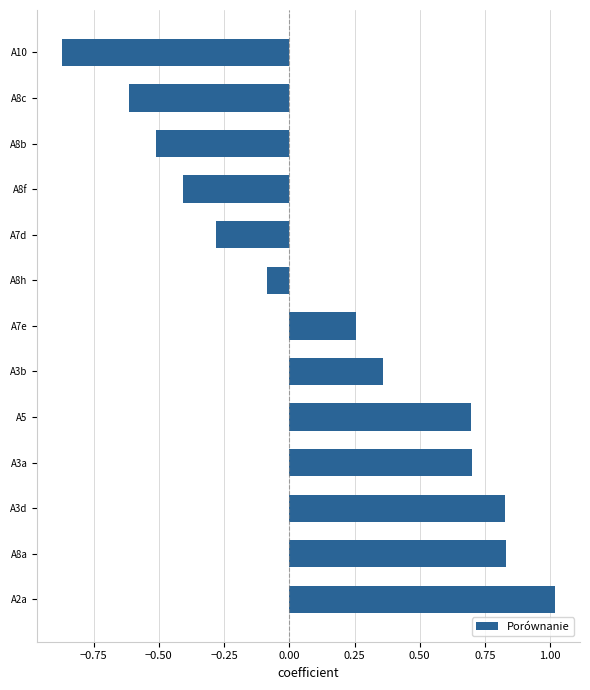

How many categories are shown in the chart?

13